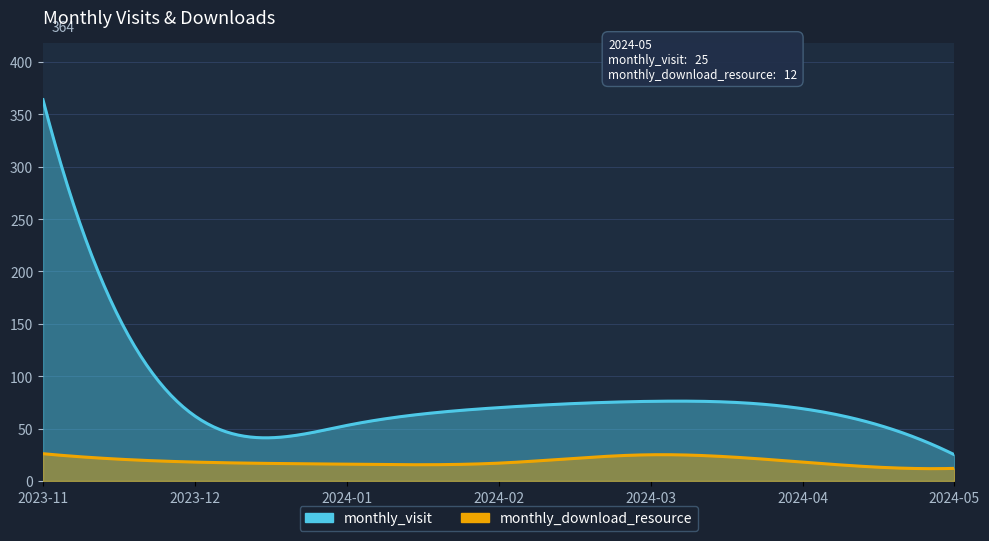

List the series in order of their peak value, lowest first.

monthly_download_resource, monthly_visit